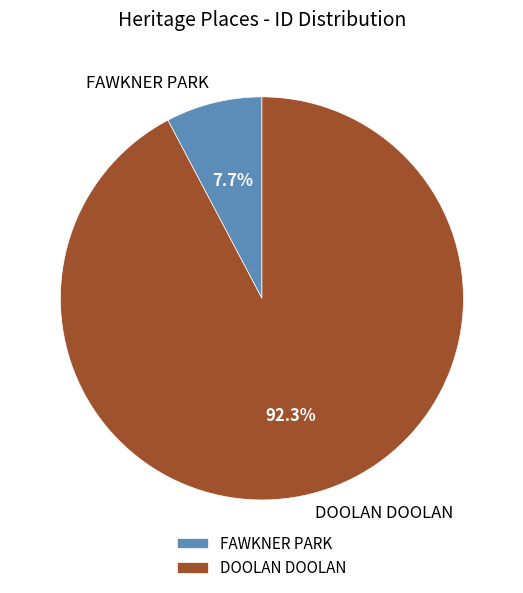

To the nearest percent, what is the difference between the DOOLAN DOOLAN and FAWKNER PARK slice percentages?

85%